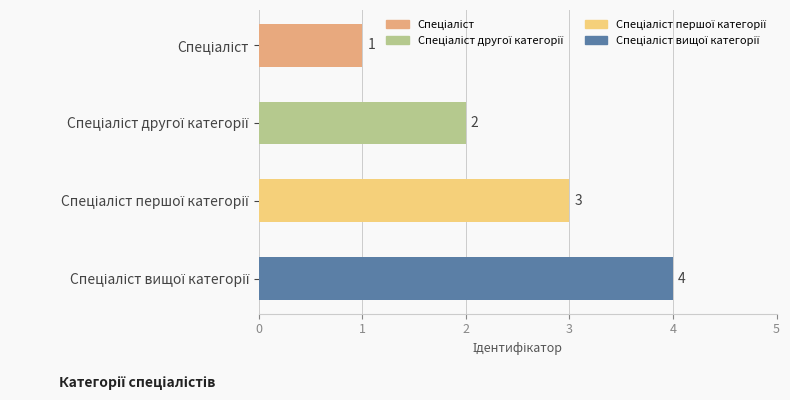

Count the values in the range 2 to 4.

3